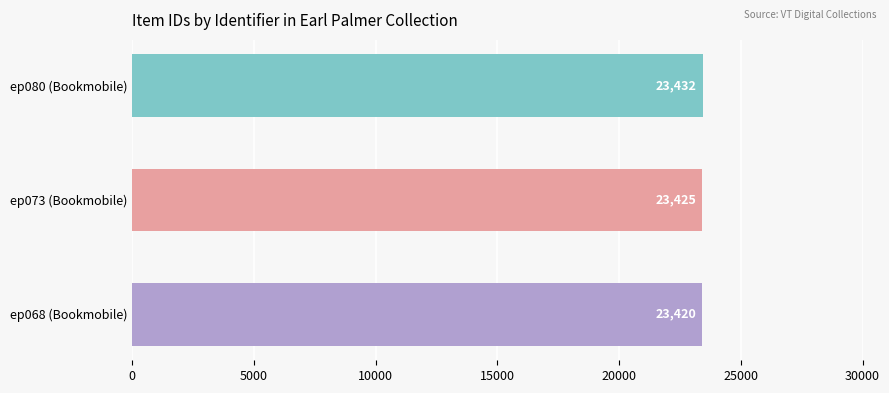

What is the average value?

23426